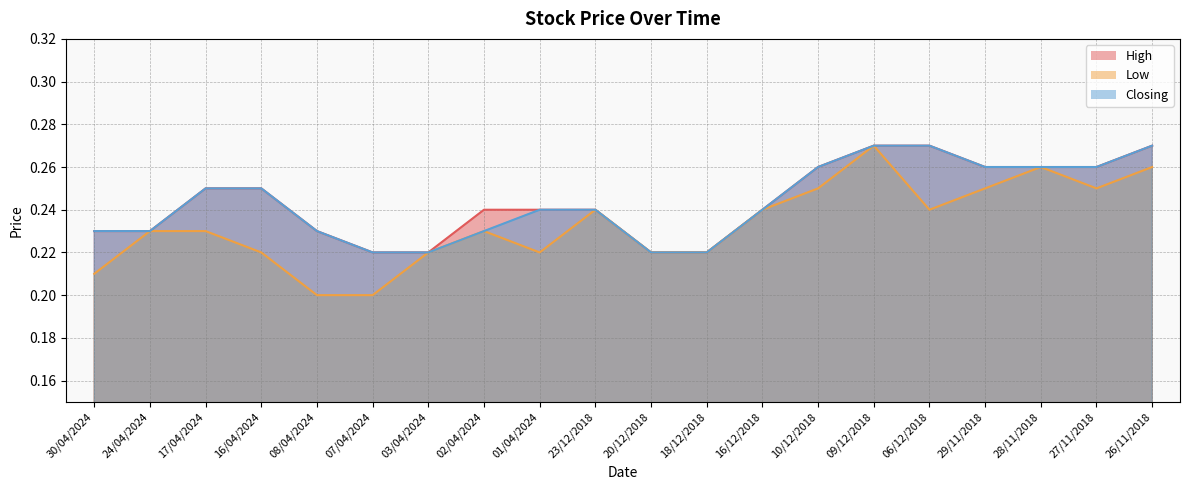

Where is High nearest to the value 0?

07/04/2024